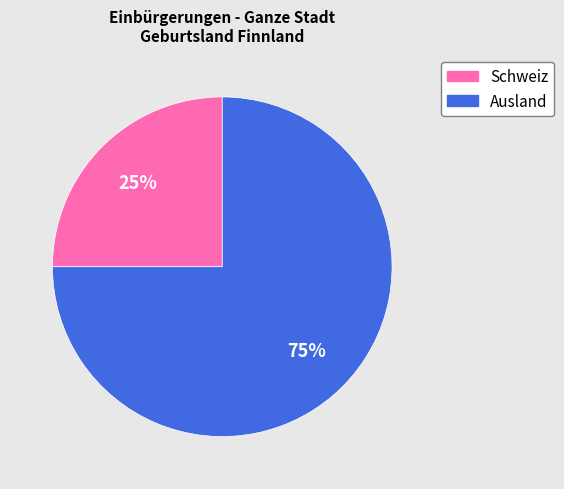

To the nearest percent, what is the average slice percentage?

50%